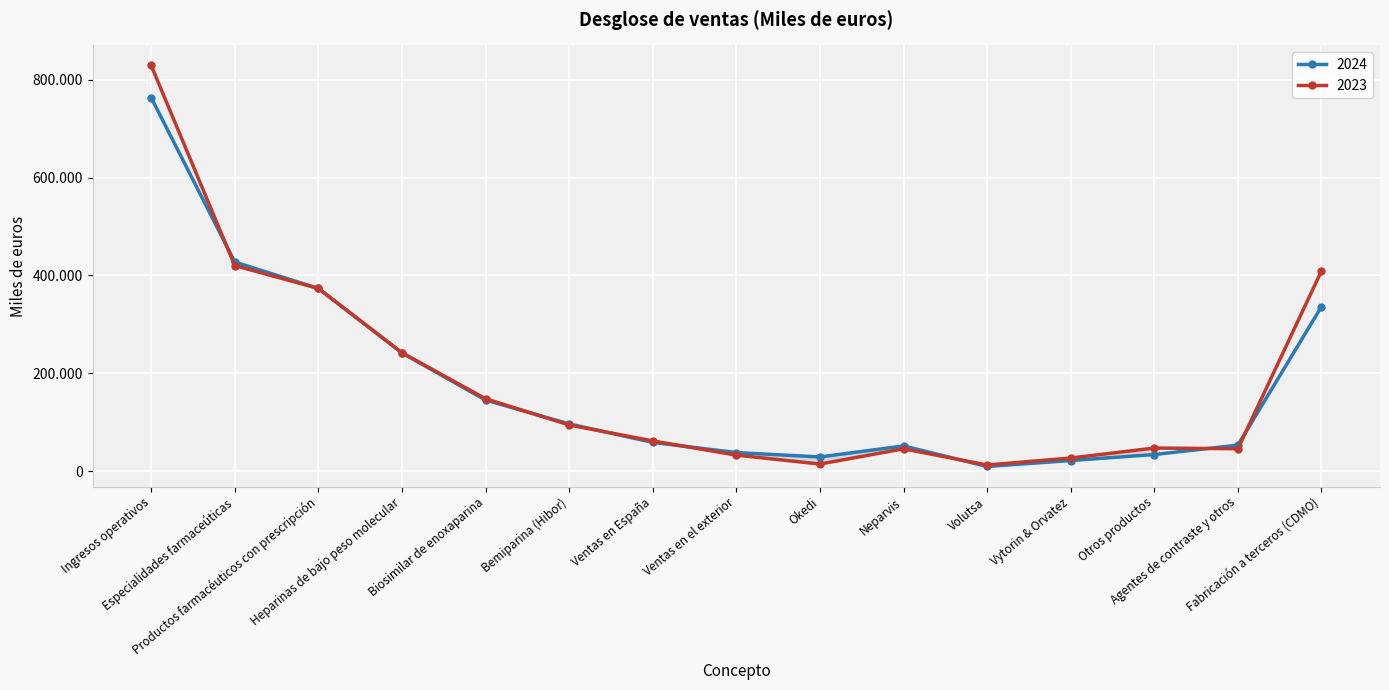

Reading left to right, what are all the values shown in this chart?

2024: Ingresos operativos=763749	Especialidades farmaceúticas=427528	Productos farmacéuticos con prescripción=373412	Heparinas de bajo peso molecular=241576	Biosimilar de enoxaparina=145182	Bemiparina (Hibor)=96394	Ventas en España=58596	Ventas en el exterior=37798	Okedi=28819	Neparvis=51367	Volutsa=9364	Vytorin & Orvatez=21542	Otros productos=33782	Agentes de contraste y otros=53021	Fabricación a terceros (CDMO)=336221
2023: Ingresos operativos=829509	Especialidades farmaceúticas=420232	Productos farmacéuticos con prescripción=373525	Heparinas de bajo peso molecular=242131	Biosimilar de enoxaparina=147905	Bemiparina (Hibor)=94226	Ventas en España=61630	Ventas en el exterior=32596	Okedi=14367	Neparvis=45473	Volutsa=12377	Vytorin & Orvatez=26639	Otros productos=47062	Agentes de contraste y otros=45673	Fabricación a terceros (CDMO)=409277